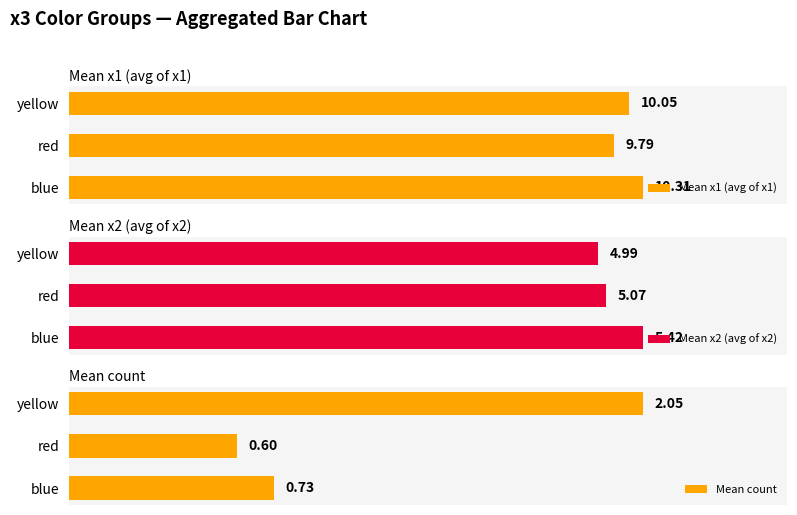

Where is Mean x1 (avg of x1) nearest to the value 10?

yellow